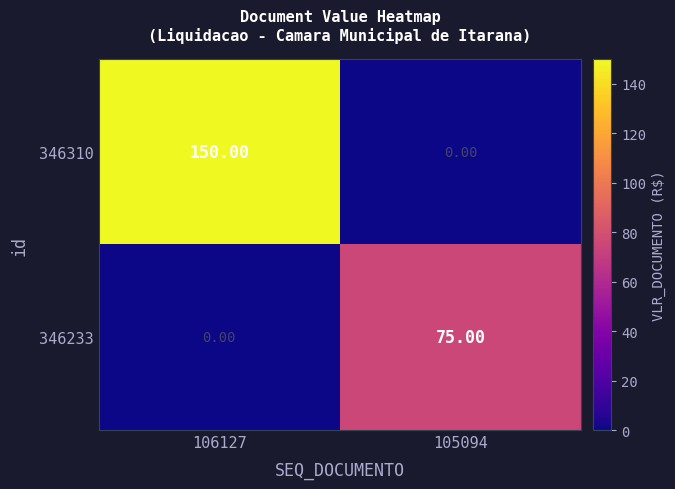

Which series changed the most between 106127 and 105094?

346310